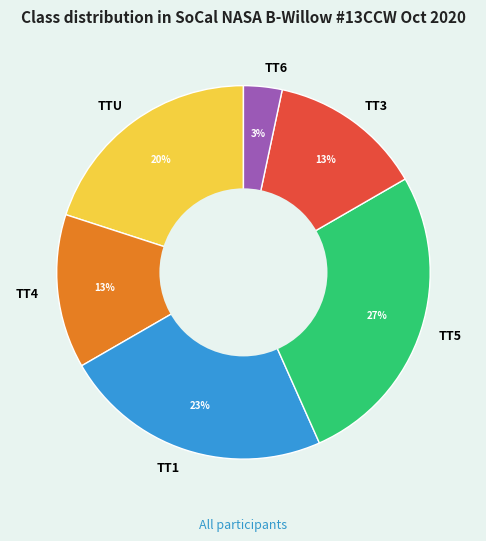

Do TT3 and TT5 together represent more than half of the pie?

No